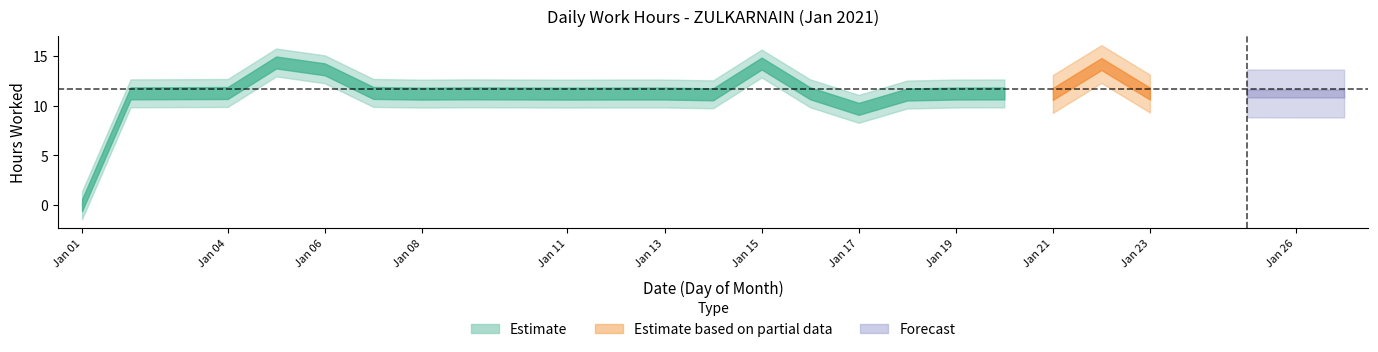

Approximately how many times larger is the value at 9 compared to 11?

1.0